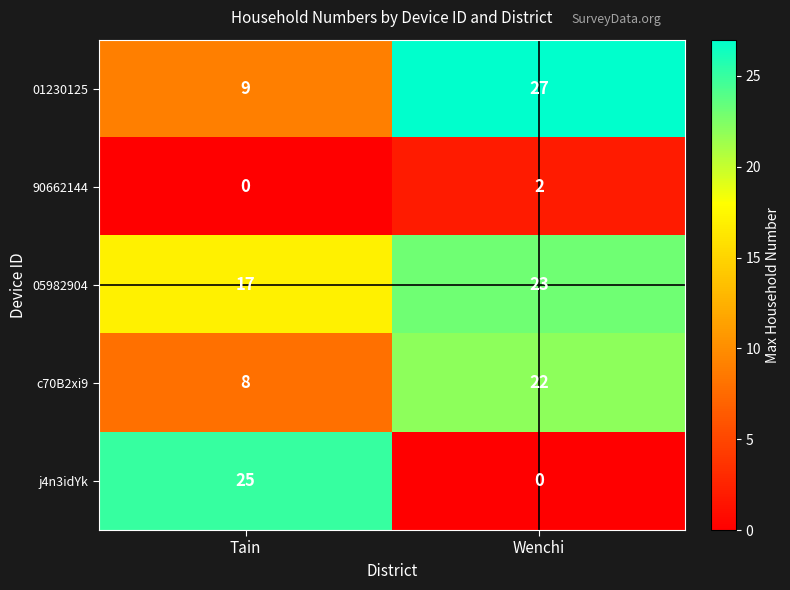

Is the value of 90662144 at Wenchi greater than the value of c70B2xi9 at Wenchi?

No